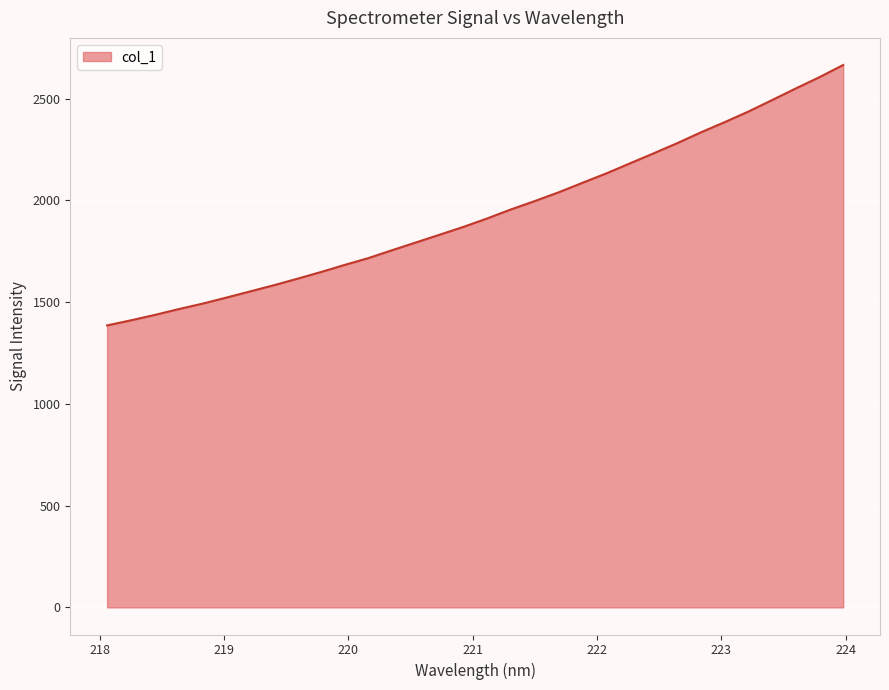

How many lines are shown in the chart?

1